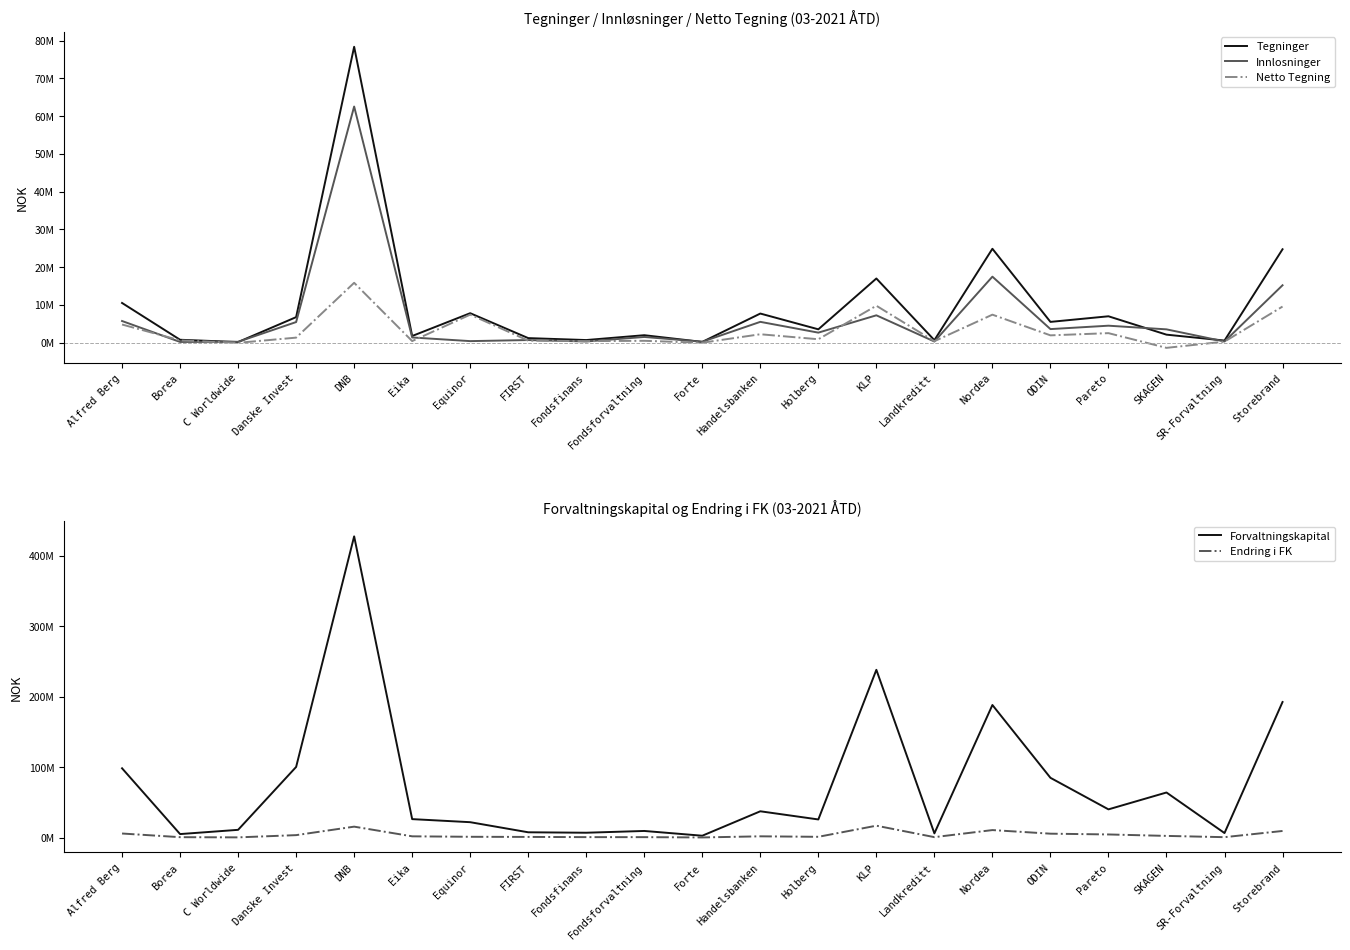

What are all the series names shown in the legend?

Tegninger, Innlosninger, Netto Tegning, Forvaltningskapital, Endring i FK